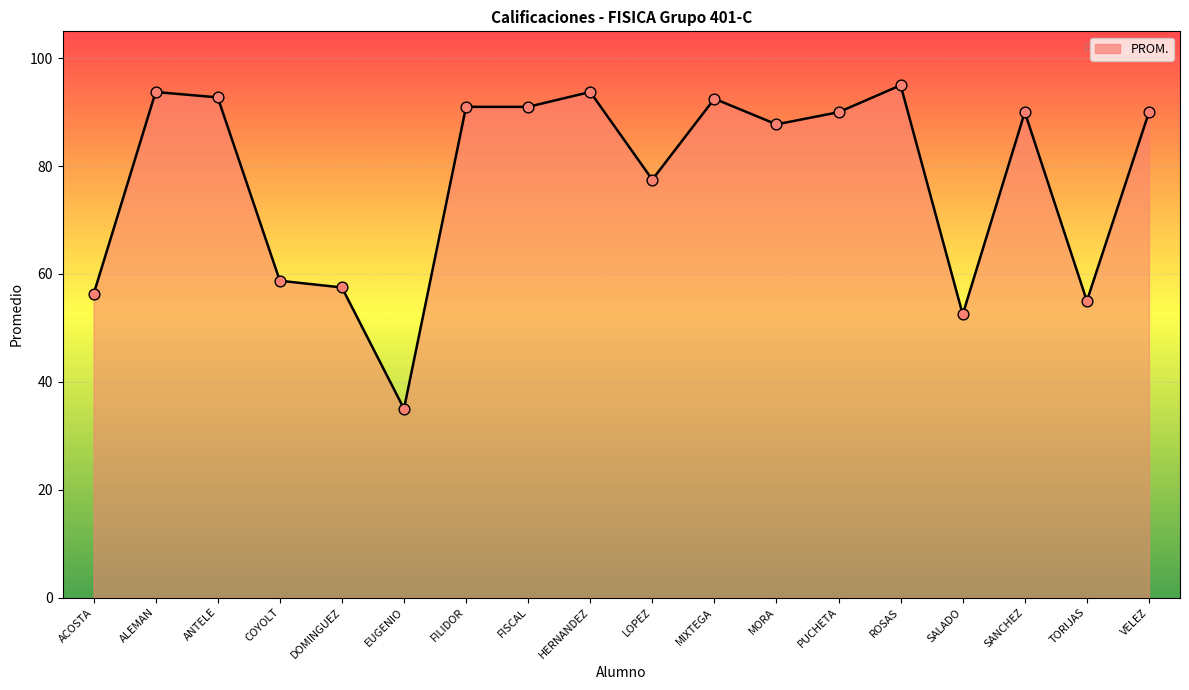

What is the change in value from ROSAS to SANCHEZ?

-5.0